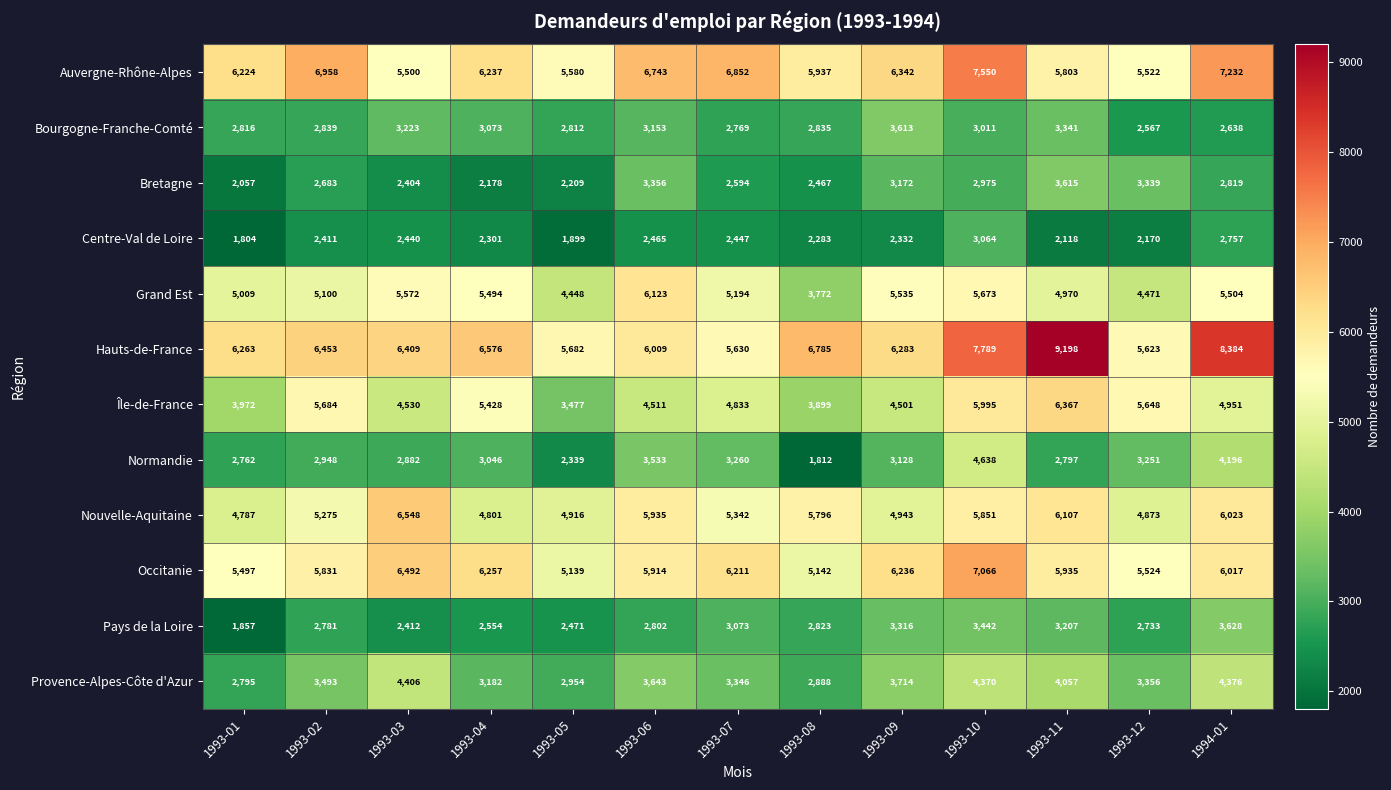

Rank the series by their maximum value, from lowest to highest.

Centre-Val de Loire, Bourgogne-Franche-Comté, Bretagne, Pays de la Loire, Provence-Alpes-Côte d'Azur, Normandie, Grand Est, Île-de-France, Nouvelle-Aquitaine, Occitanie, Auvergne-Rhône-Alpes, Hauts-de-France